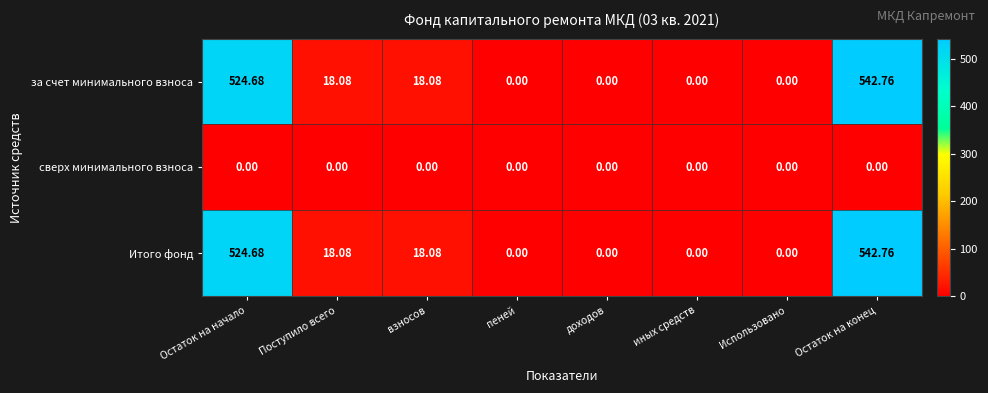

Which label corresponds to the largest value in the chart?

Остаток на конец